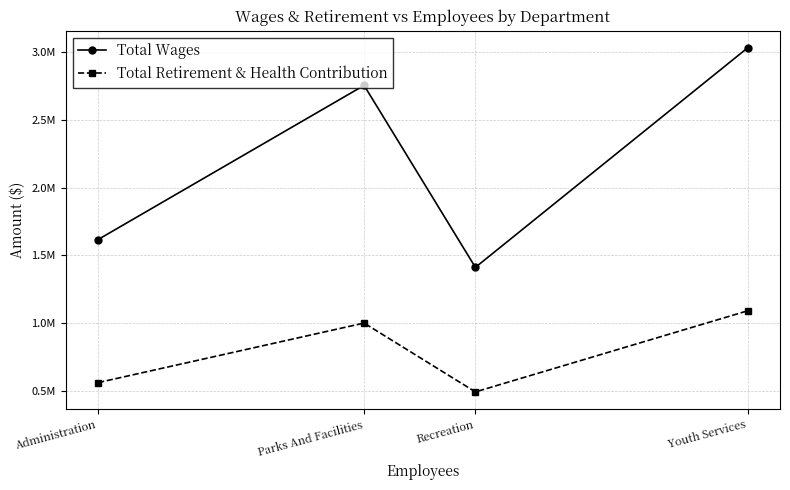

What are all the series names shown in the legend?

Total Wages, Total Retirement & Health Contribution